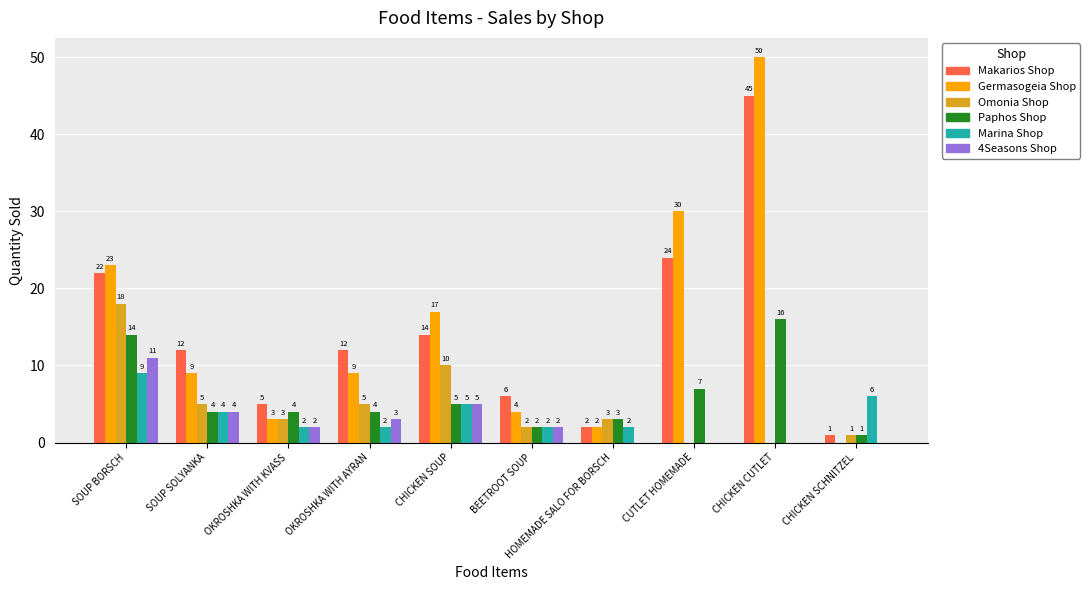

What is the sum of all Makarios Shop values?

143